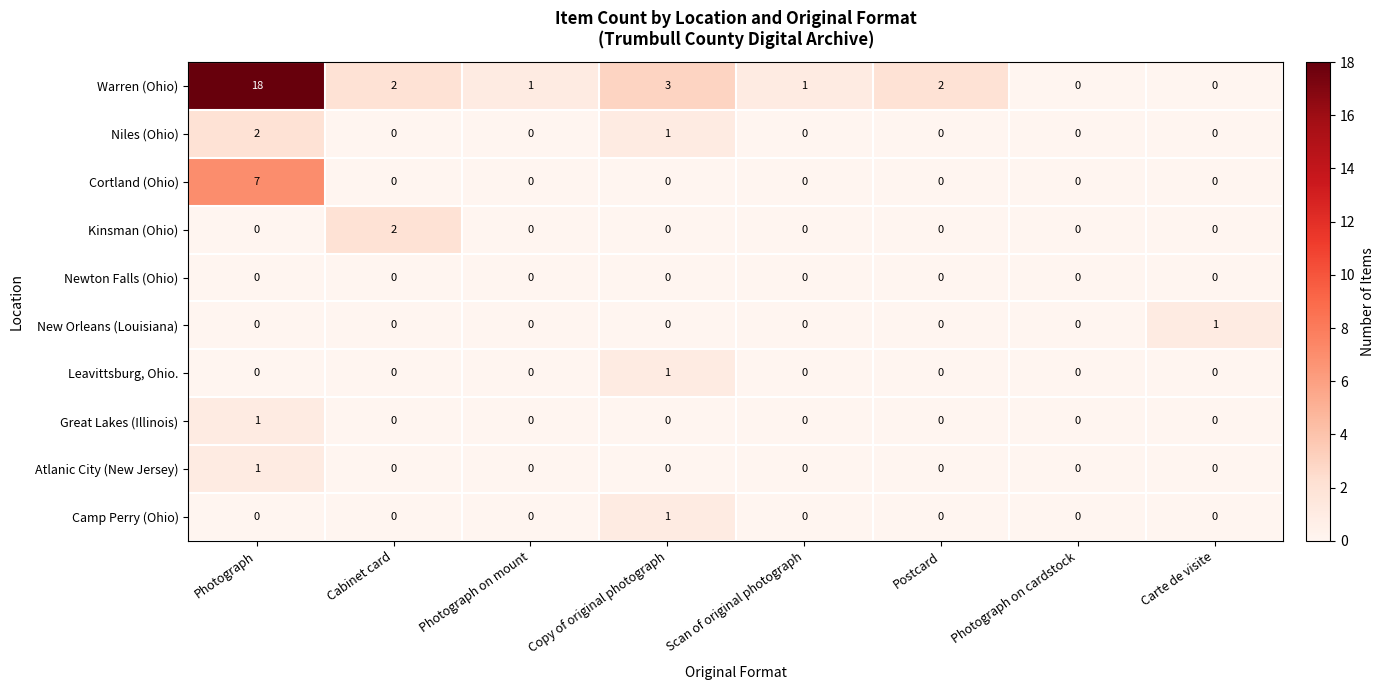

The Camp Perry (Ohio) series shows 0 at Copy of original photograph. True or false?

False